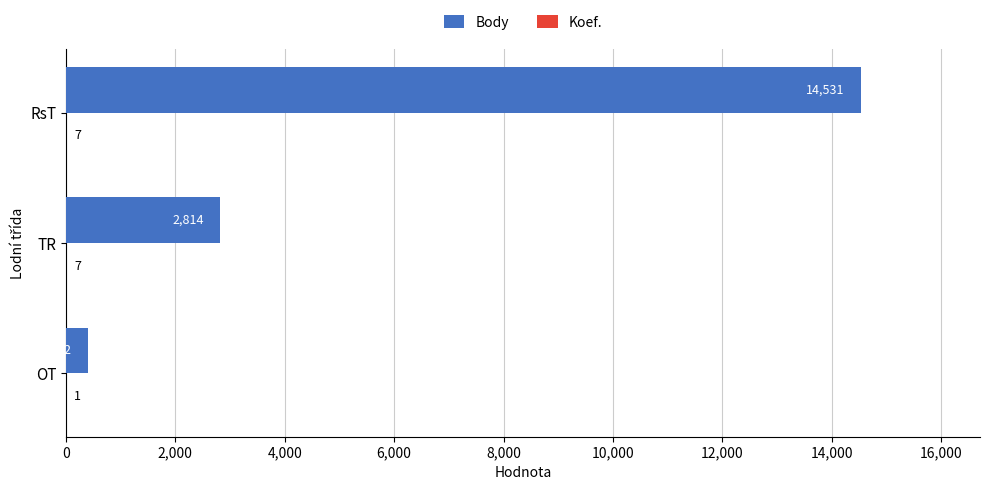

Is it true that Body equals 2814 at TR?

True